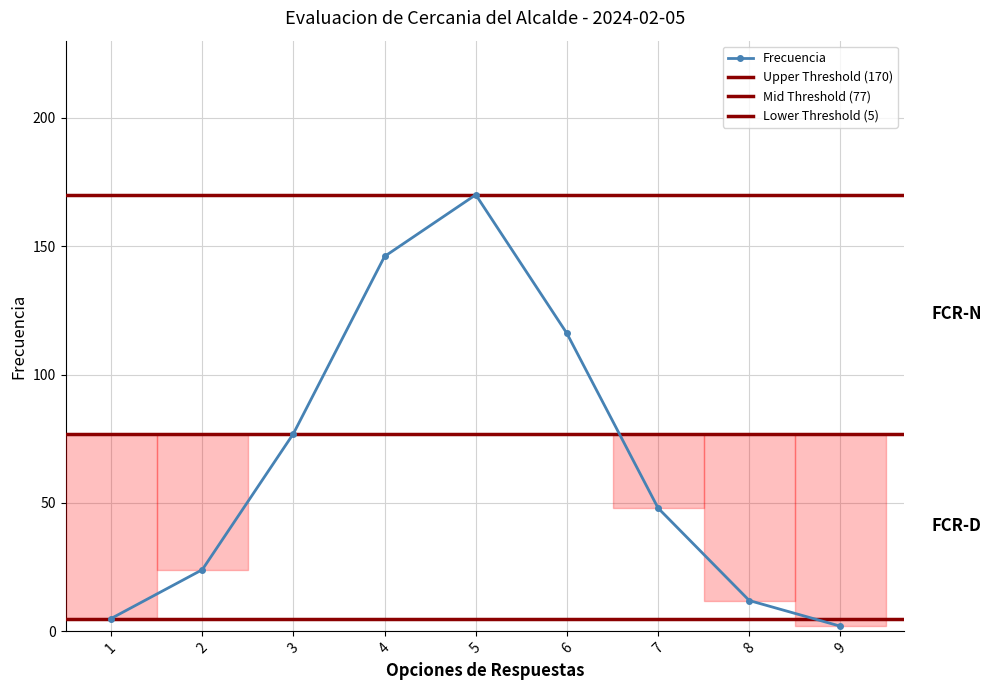

Which label corresponds to the largest value in the chart?

5